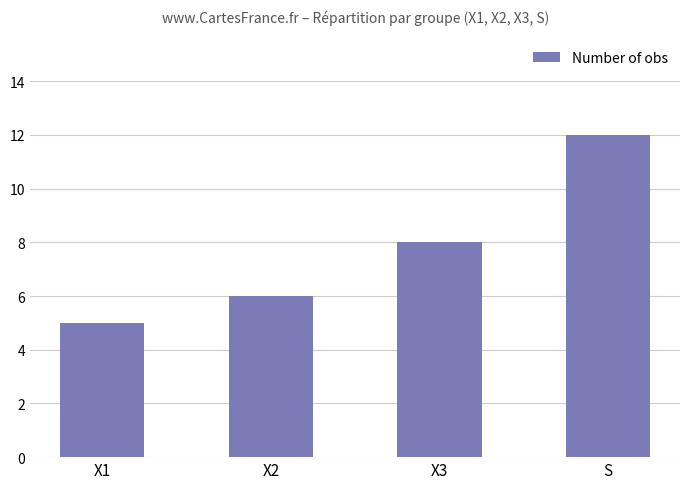

How many bars are there in total?

4